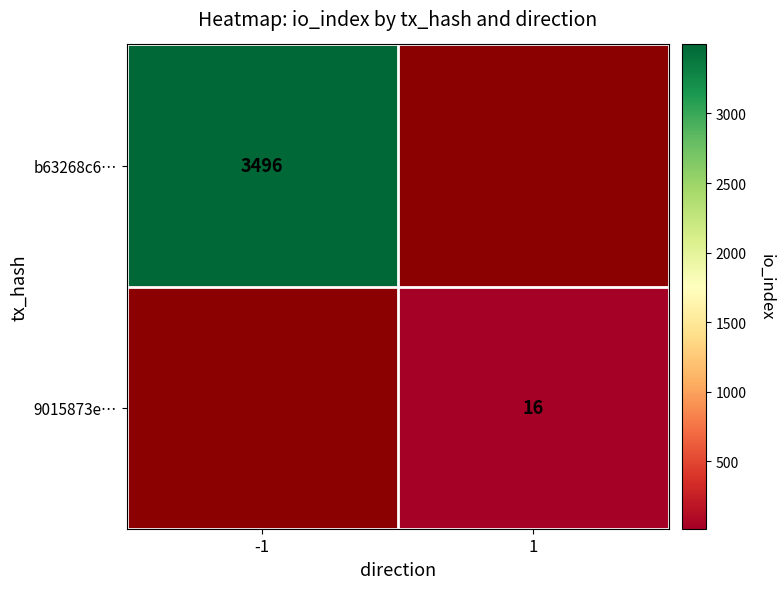

True or false: b63268c6… has a value of 3496 at -1.

True